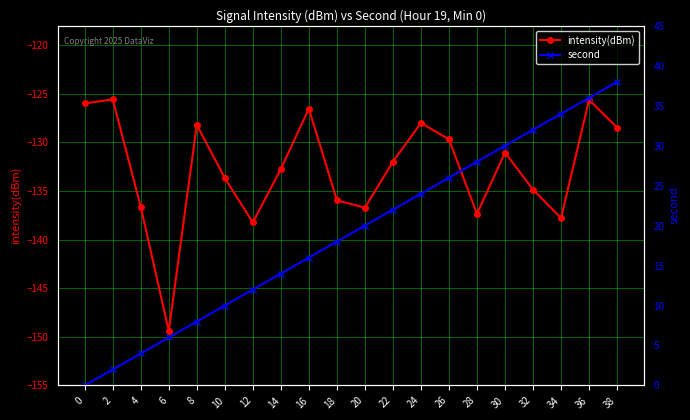

Rank the series by their maximum value, from lowest to highest.

intensity(dBm), second